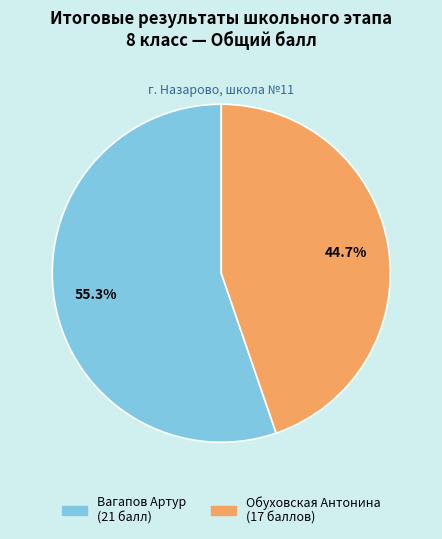

Which slice is the smallest?

Обуховская Антонина (17 баллов)